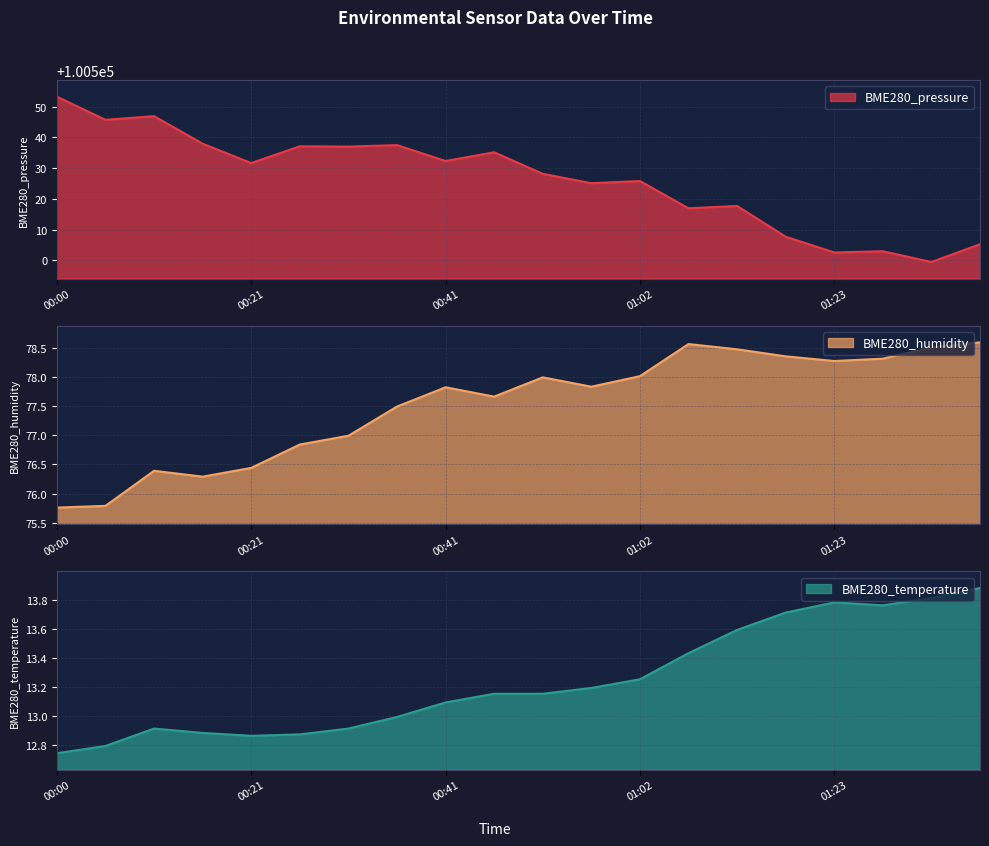

What is the value of the BME280_temperature point at the 2nd from the left?

12.8